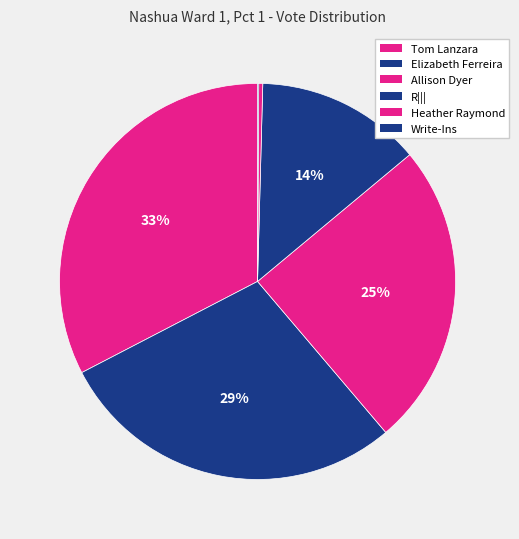

Is Heather Raymond the majority of the pie?

No